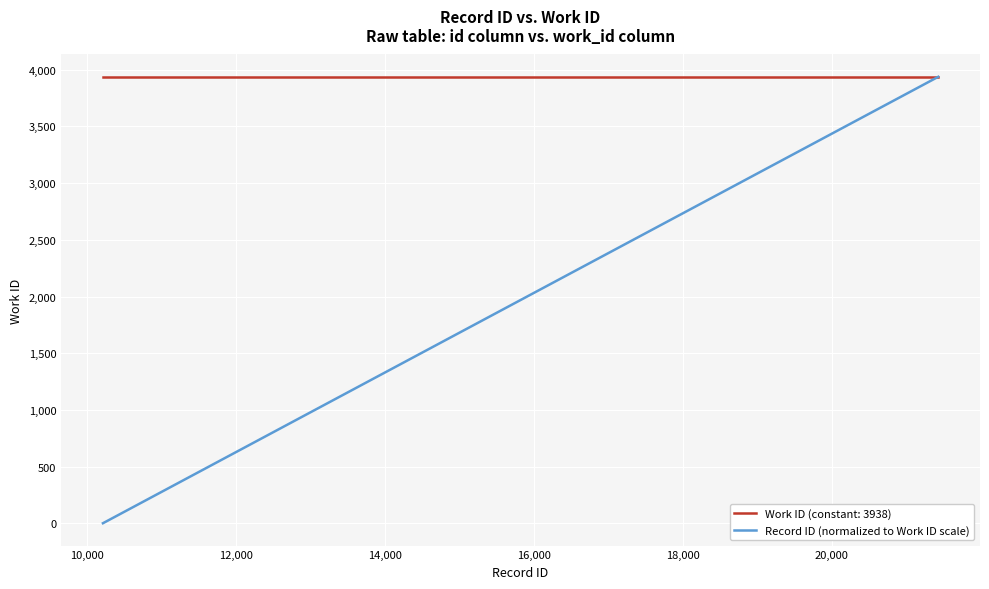

Which series has the largest total across all categories?

Work ID (constant: 3938)